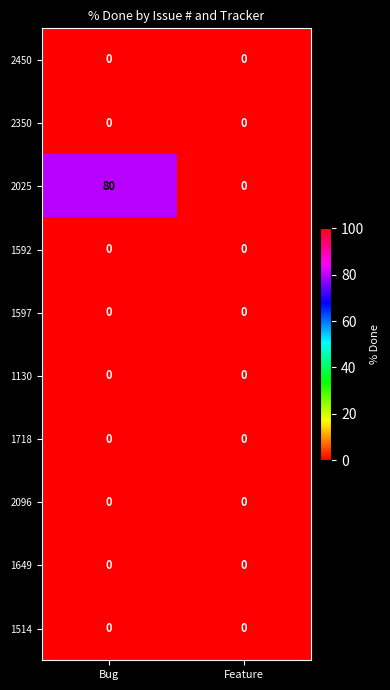

Reading left to right, list all the values displayed in this chart.

2450: 0	0
2350: 0	0
2025: 80	0
1592: 0	0
1597: 0	0
1130: 0	0
1718: 0	0
2096: 0	0
1649: 0	0
1514: 0	0